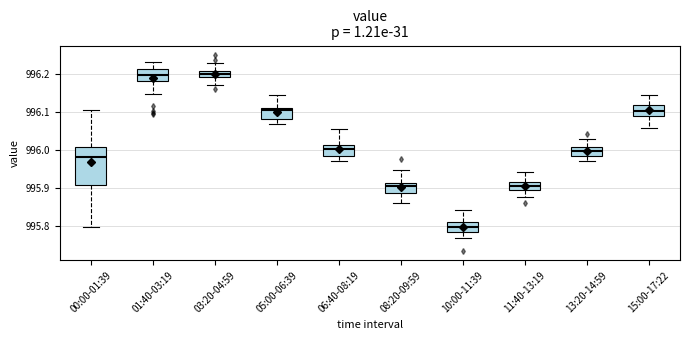

Comparing the boxes themselves (not the whiskers), which one is the tallest?

00:00-01:39